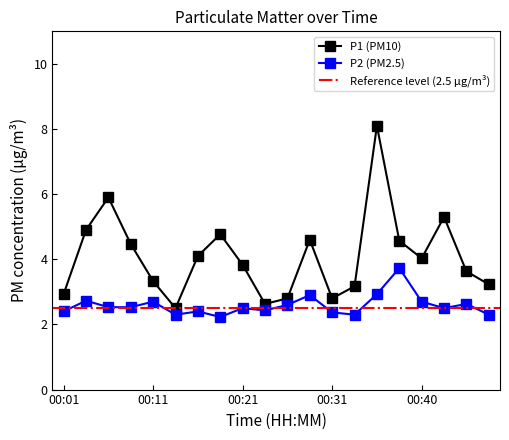

True or false: P1 and P2 cross at least once.

False